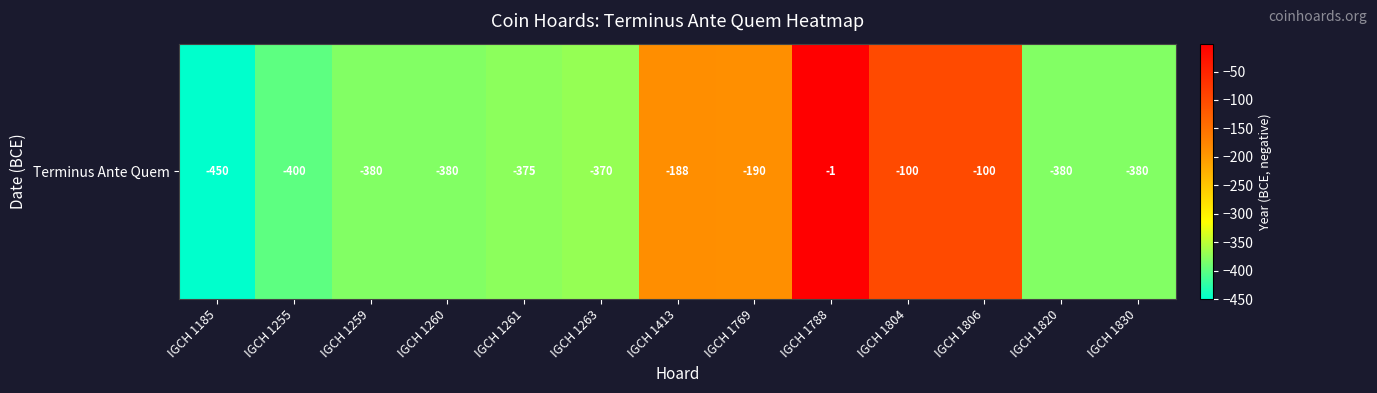

What is the sum of the values at IGCH 1820 and IGCH 1804?

-480